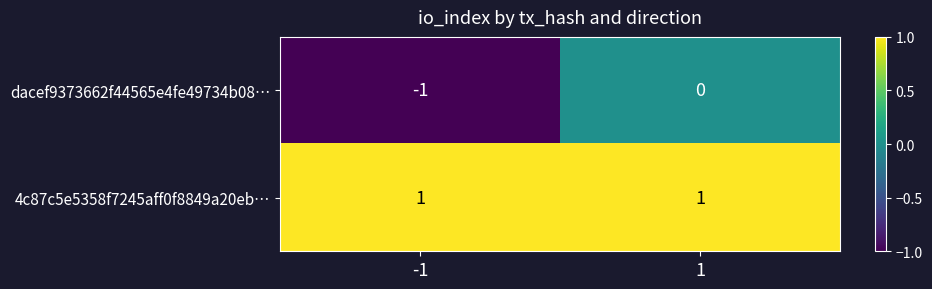

What is the difference between the highest and lowest values at 1?

1